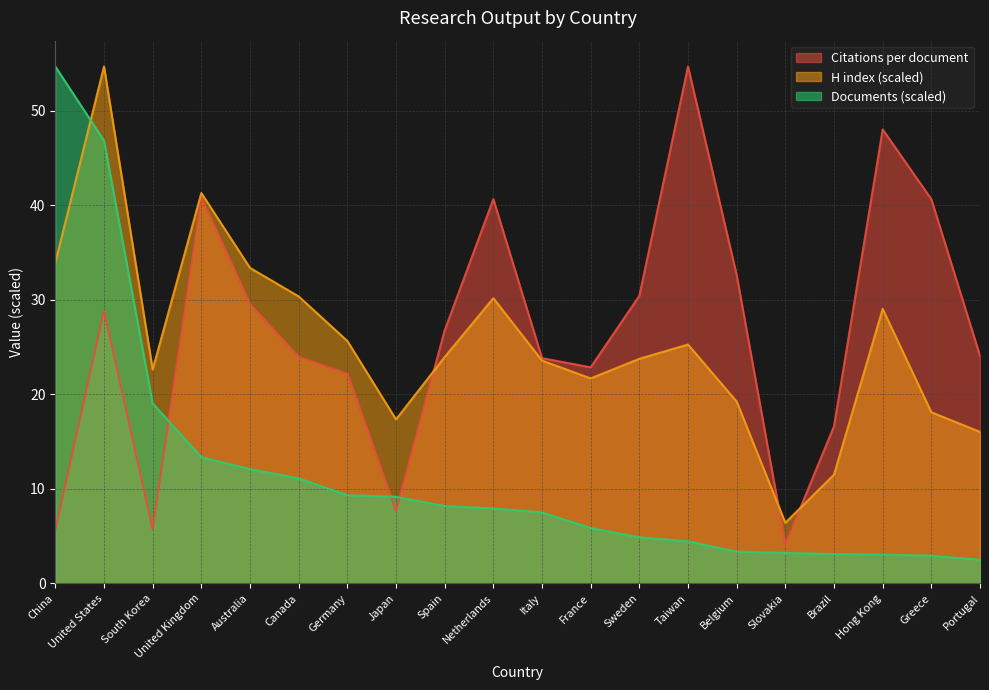

List the series in order of their peak value, highest first.

Citations per document, H index, Documents